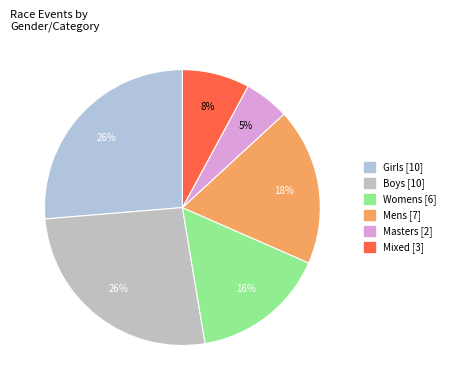

The Masters slice represents 5% of the pie. True or false?

True